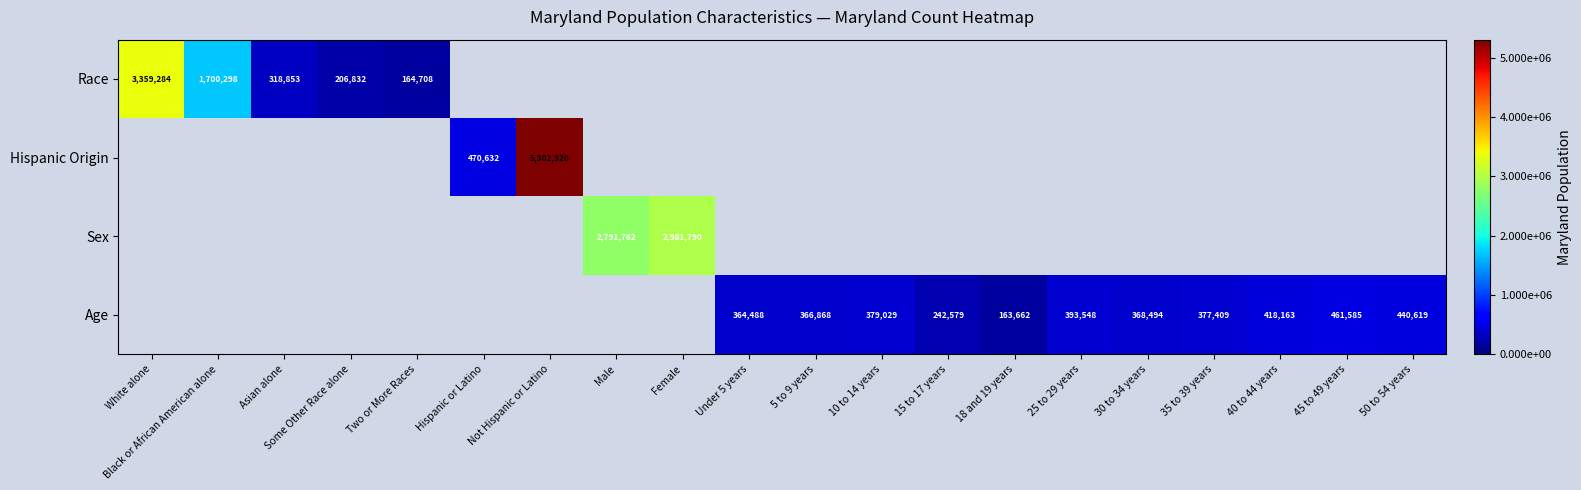

Is the value of Sex at Female greater than the value of Age at 5 to 9 years?

Yes